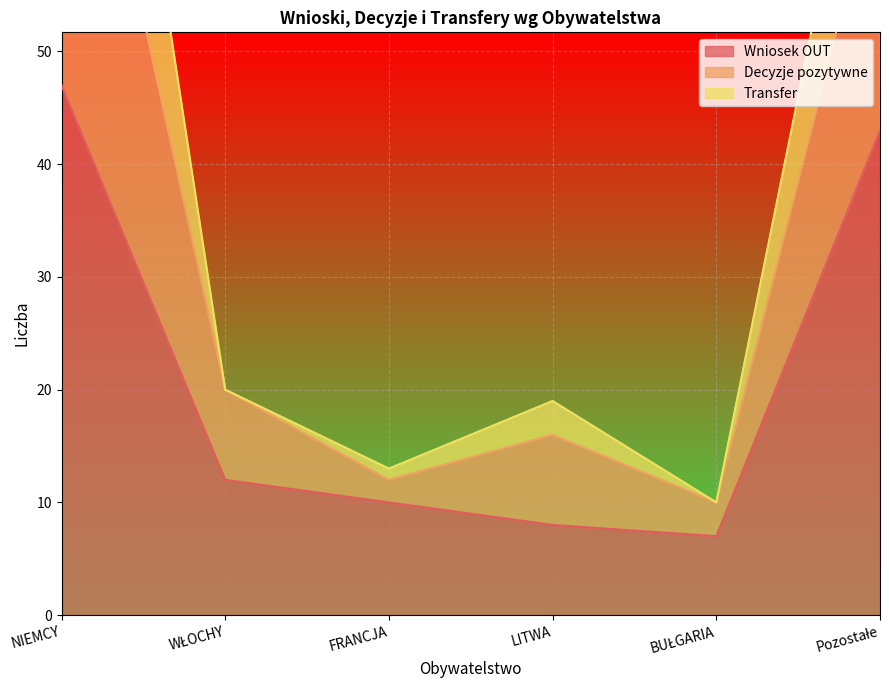

At which category does Decyzje pozytywne reach its first local valley?

FRANCJA